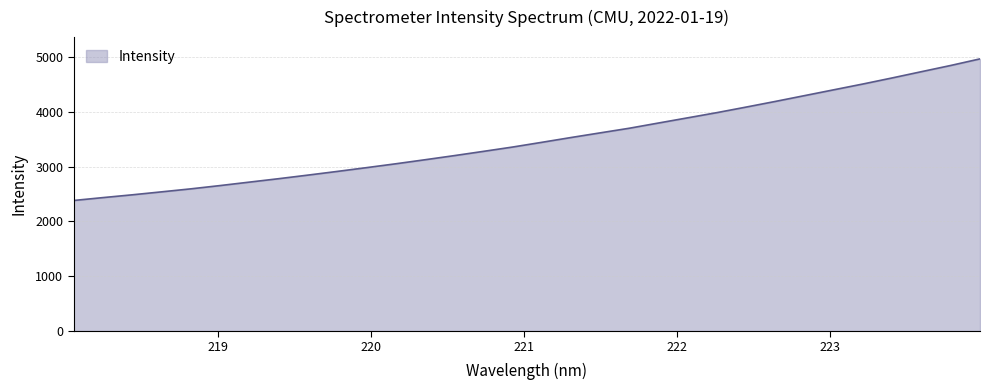

What is the smallest value displayed?

2383.0